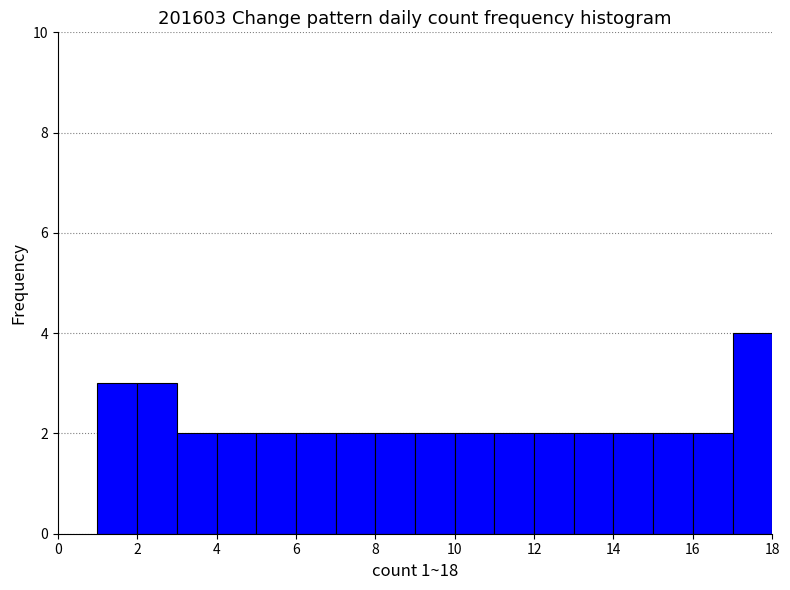

Reading left to right, list every bar in this chart as the range it spans on the x-axis followed by its height. The values are not printed on the chart, so give them approximately, as read against the axis.

1 to 2: 3
2 to 3: 3
3 to 4: 2
4 to 5: 2
5 to 6: 2
6 to 7: 2
7 to 8: 2
8 to 9: 2
9 to 10: 2
10 to 11: 2
11 to 12: 2
12 to 13: 2
13 to 14: 2
14 to 15: 2
15 to 16: 2
16 to 17: 2
17 to 18: 4